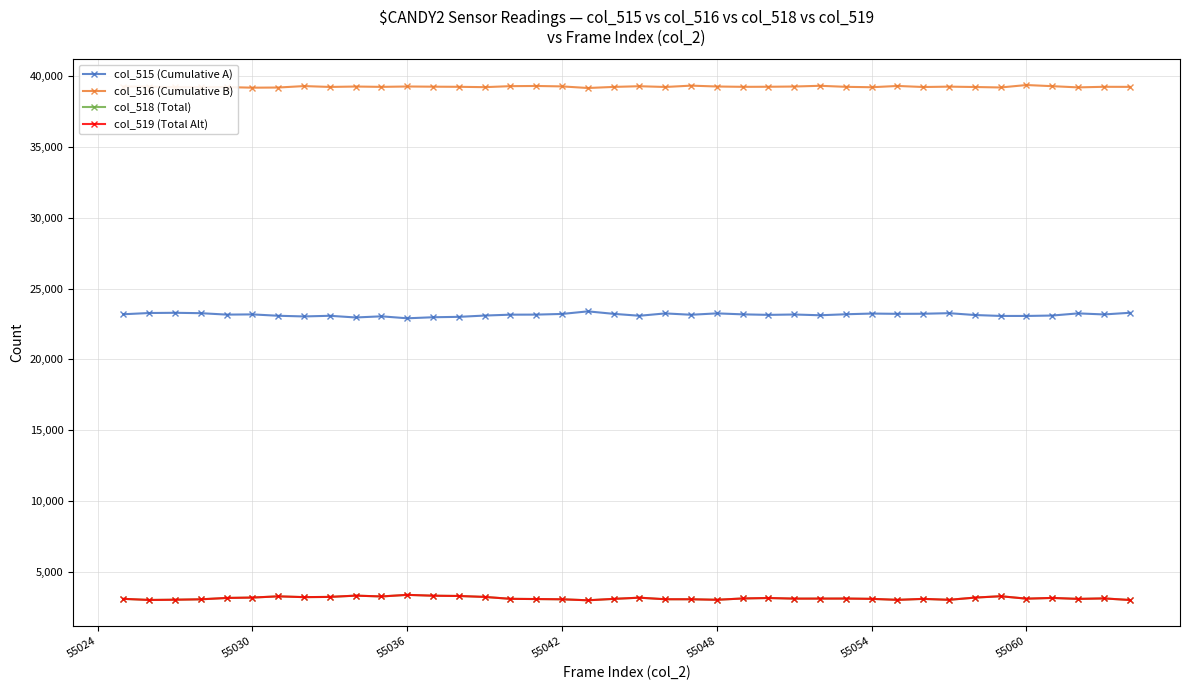

What is the highest value of the col_518 (Total) series?

3378